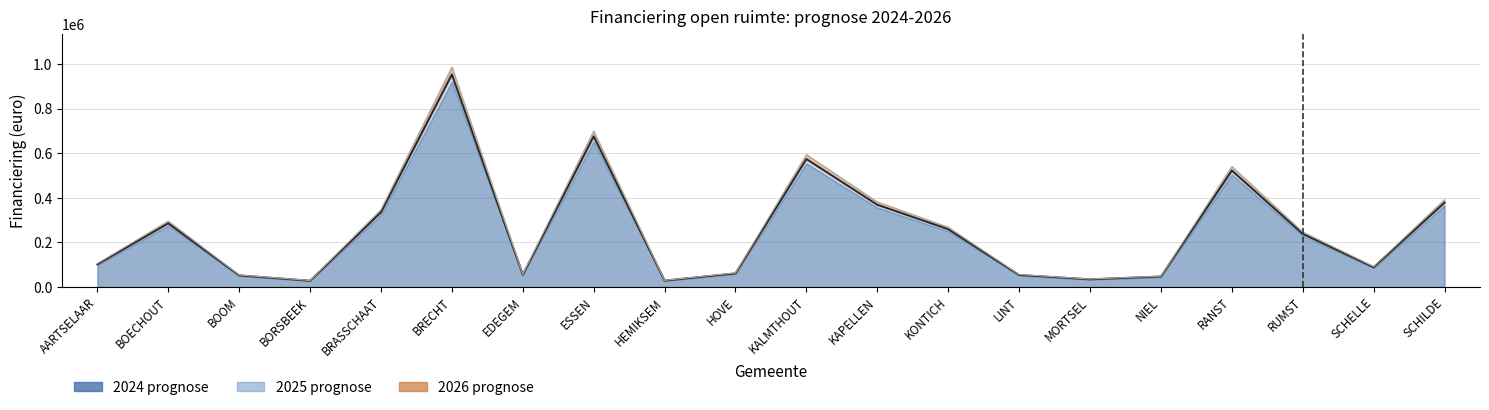

How many categories are shown in the chart?

20